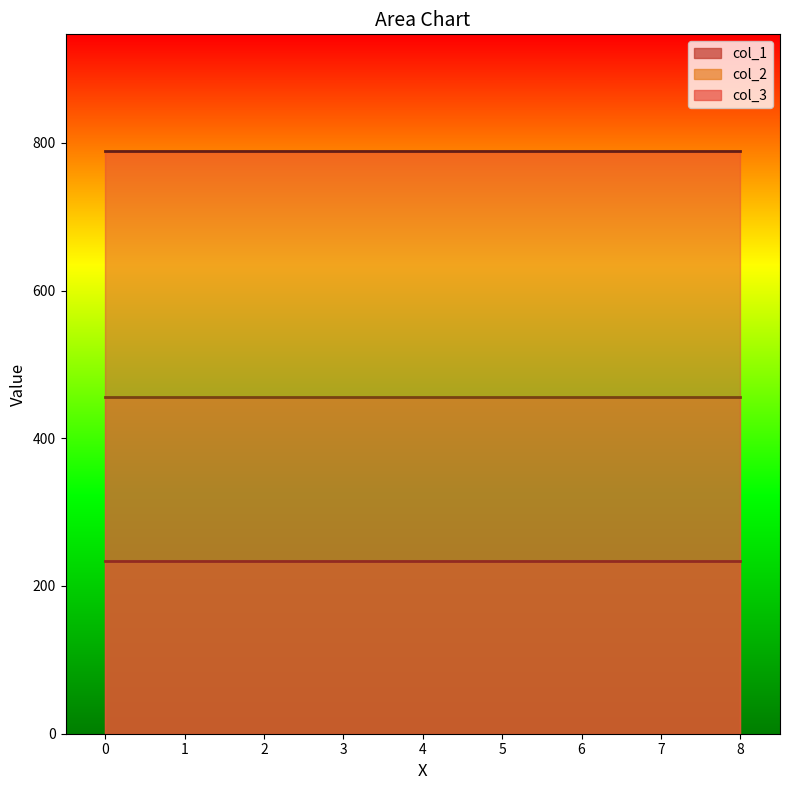

True or false: col_2 has a value of 637 at 300.

False